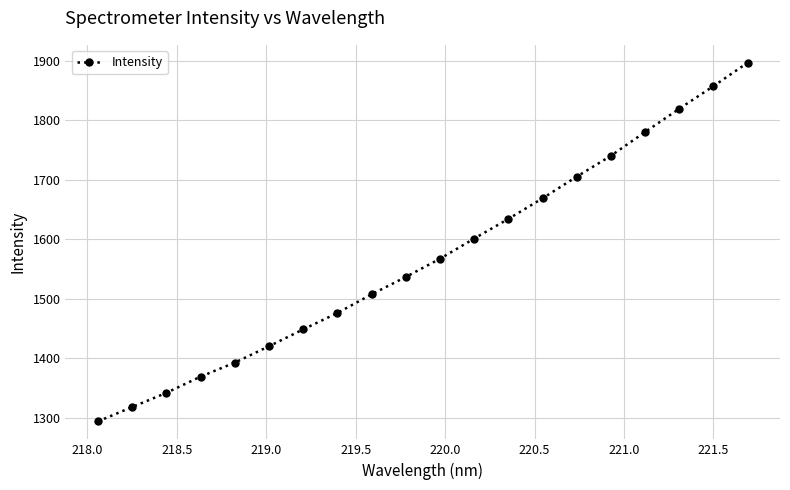

What is the sum of all values?

31377.3